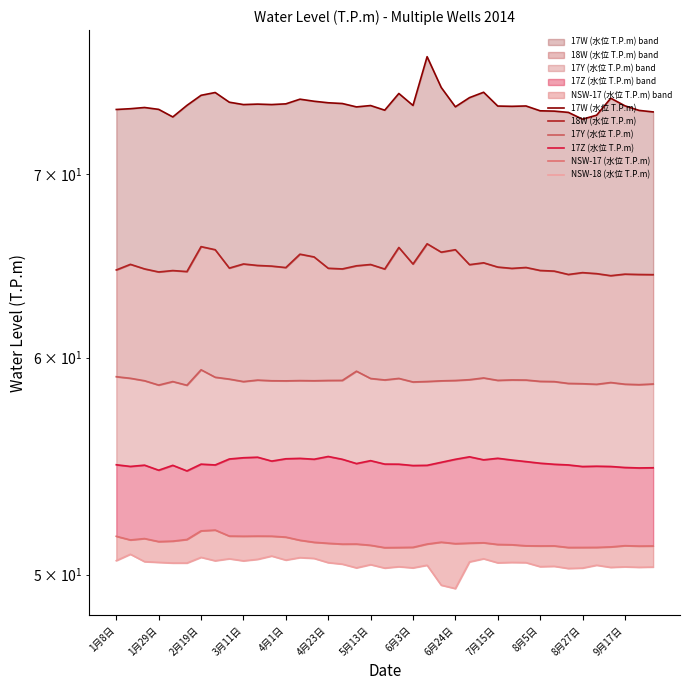

At which category is the sum across all series the highest?

22